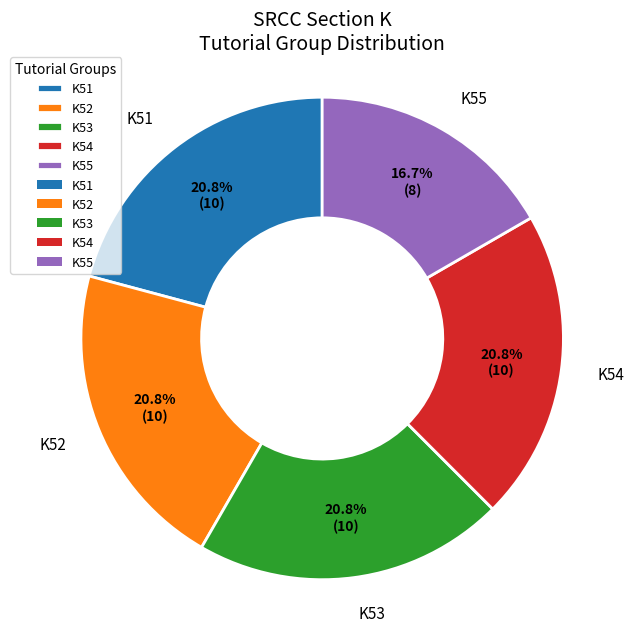

To the nearest percent, what portion does K51 represent?

21%